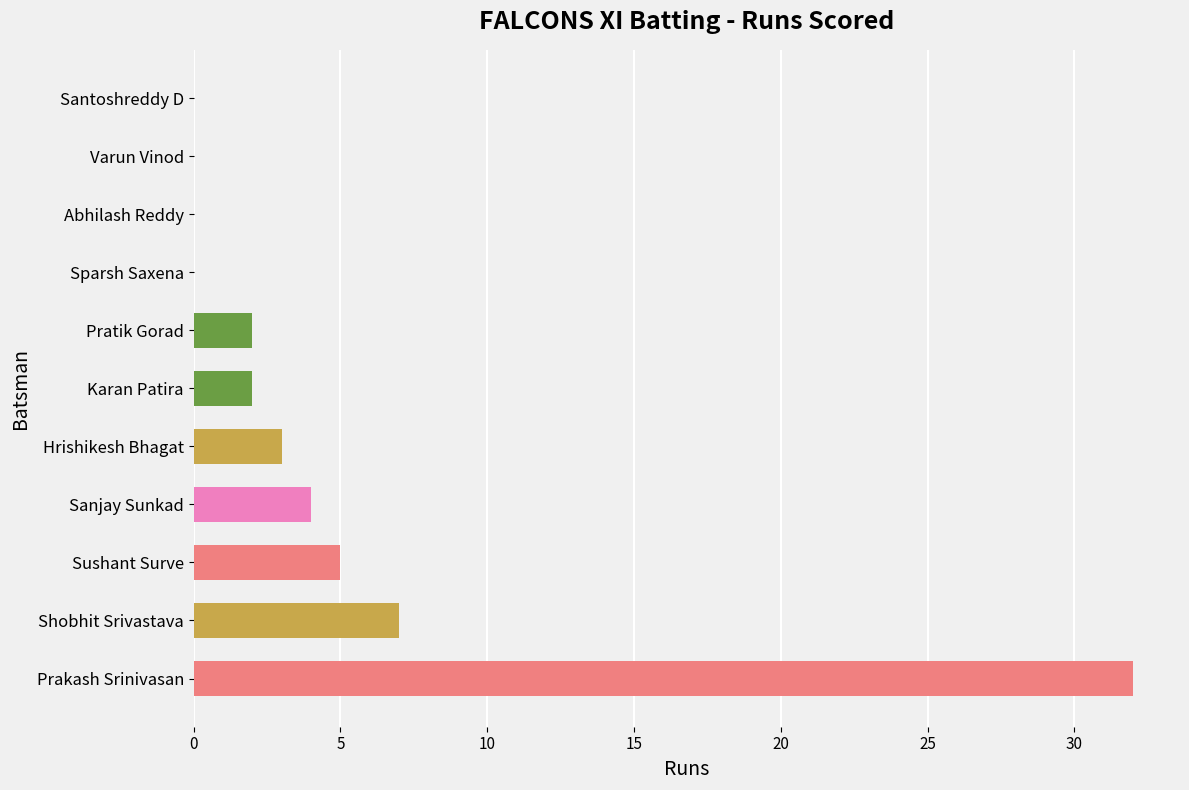

Where is the data nearest to the value 16?

Shobhit Srivastava